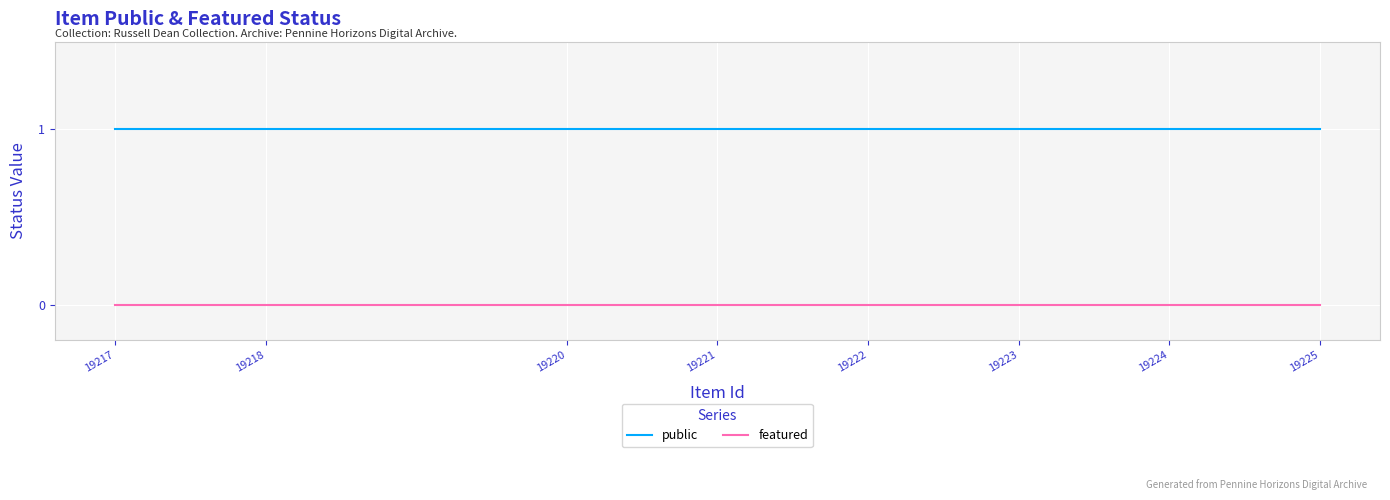

True or false: featured and public cross at least once.

False